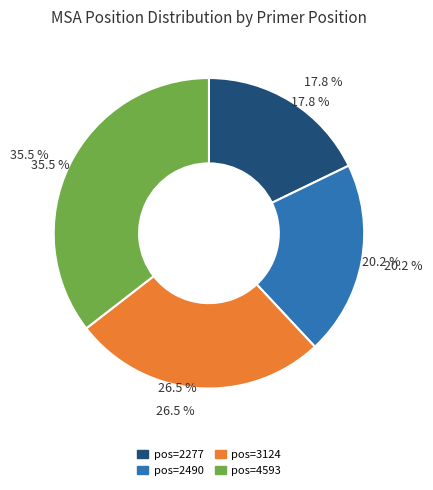

What is the ratio of the value at 2490 to the value at 2277?

1.1